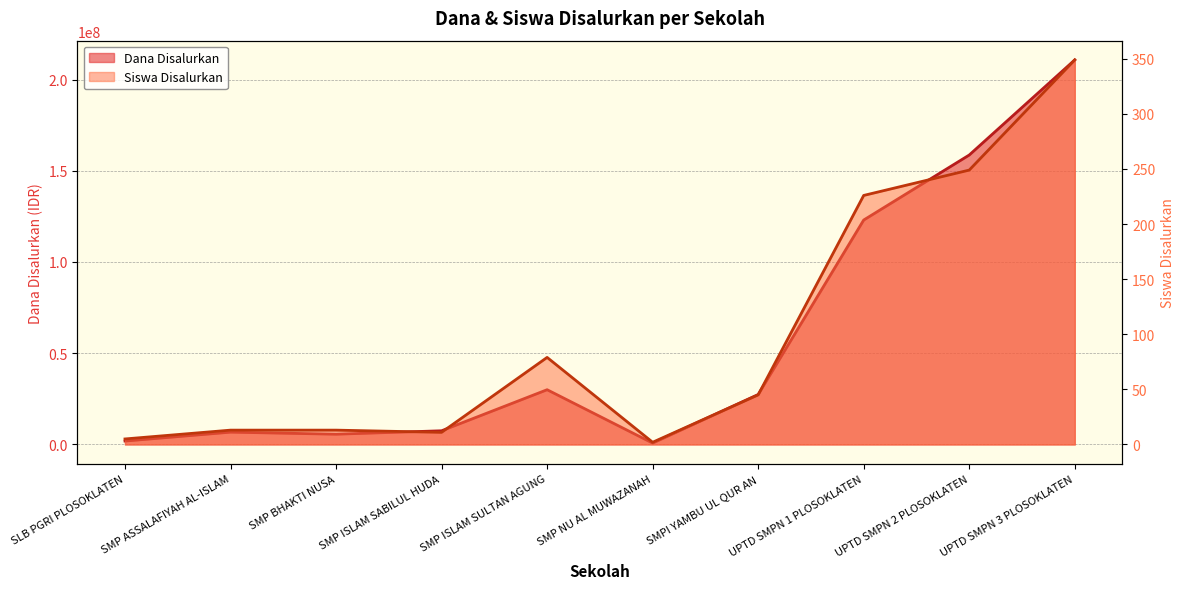

What is the label of the 3rd point from the right?

UPTD SMPN 1 PLOSOKLATEN